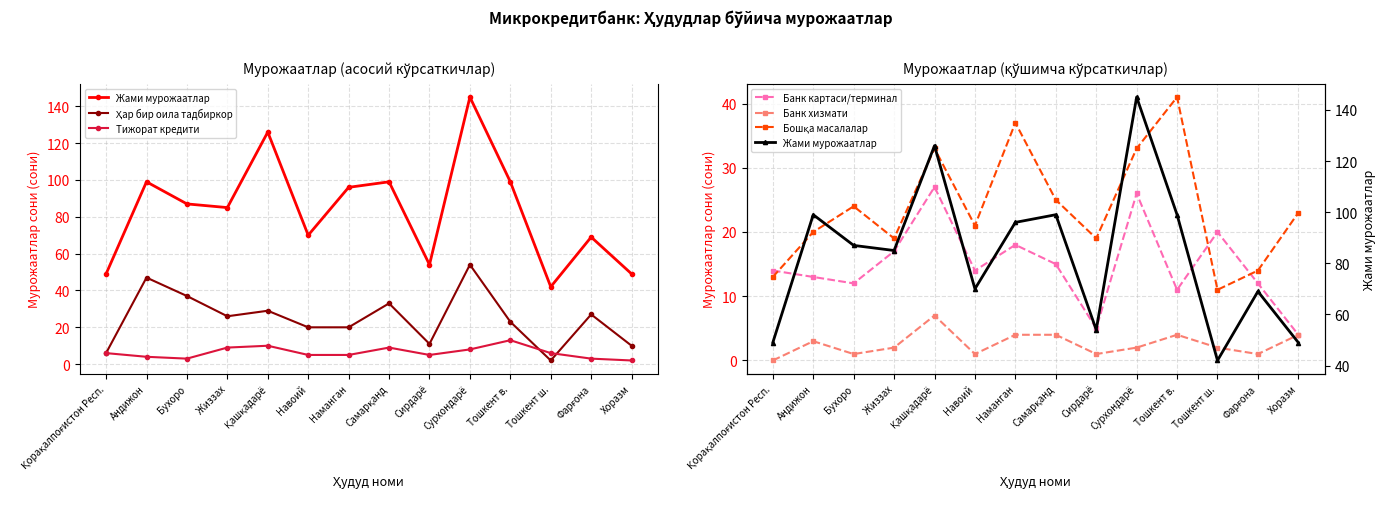

What is the sum of all Банк картаси/терминал values?

208